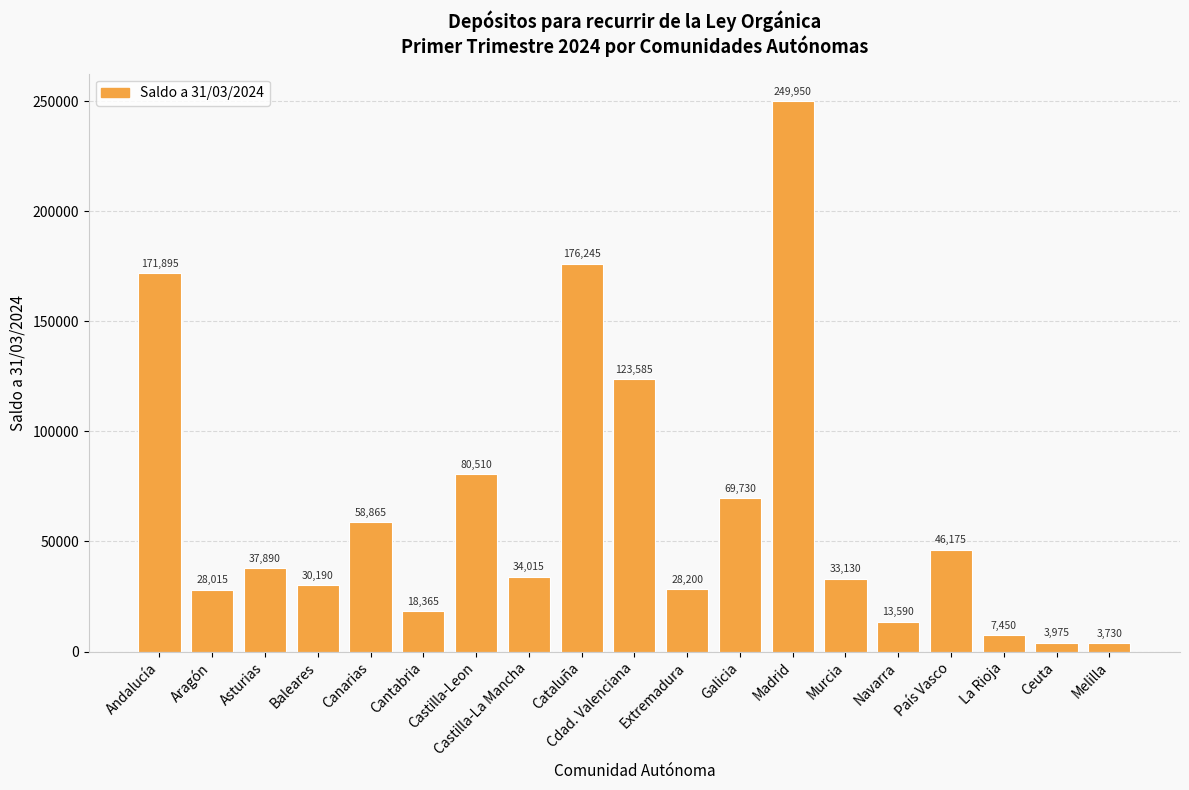

What is the label of the 10th bar from the right?

Cdad. Valenciana